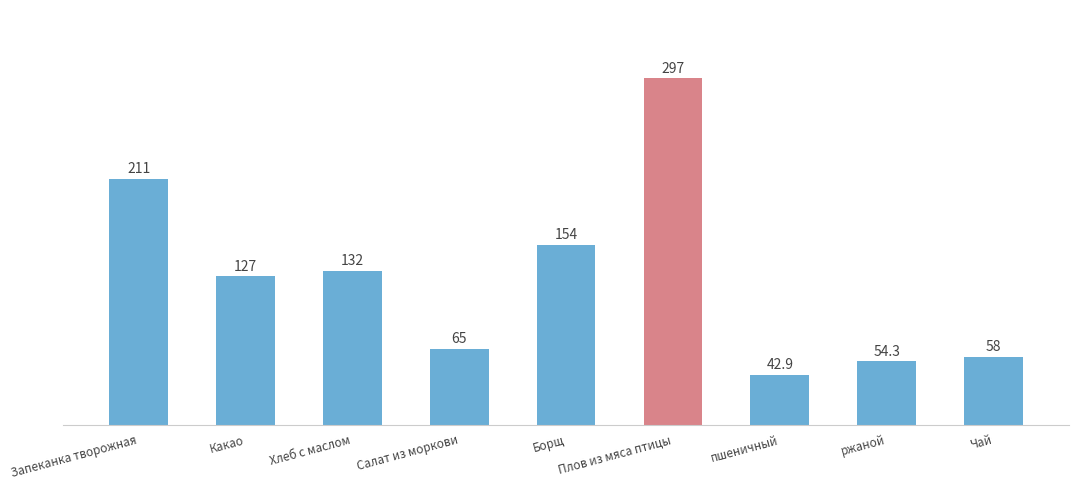

What is the difference between the maximum and minimum values?

254.1